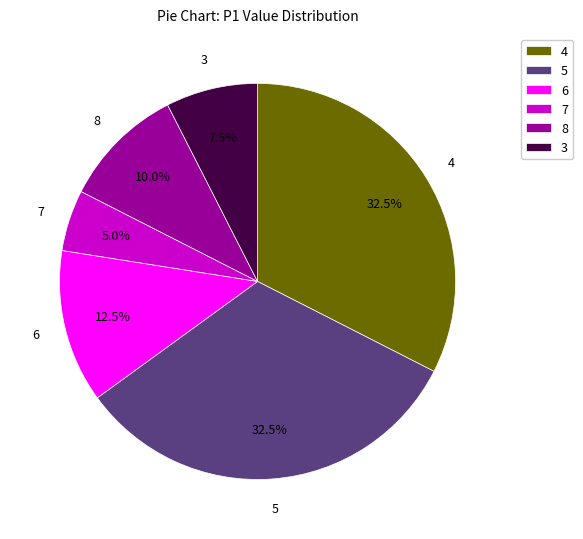

Is there any slice that represents more than half of the pie?

No